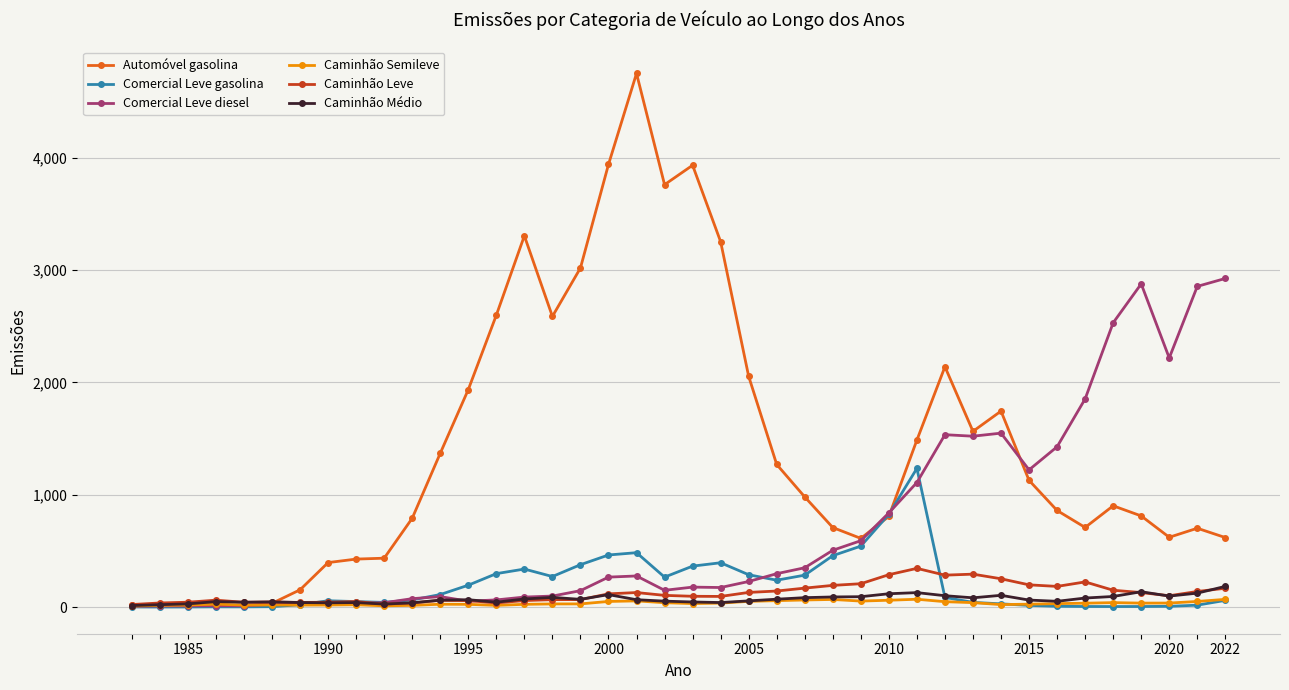

What is the highest value of the Caminhão Médio series?

184.9